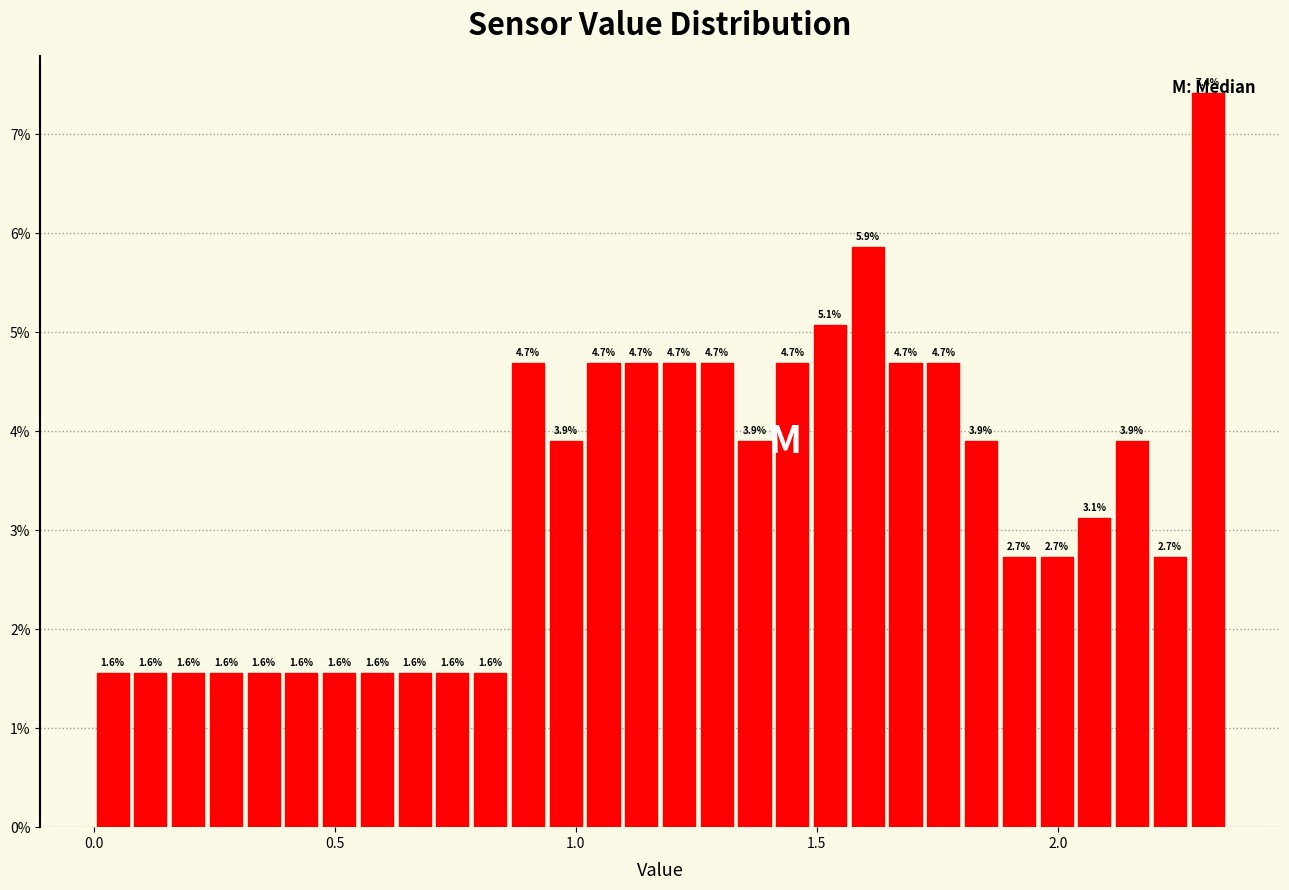

Read against the x-axis, roughly where is the centre of the tallest bar?

2.30